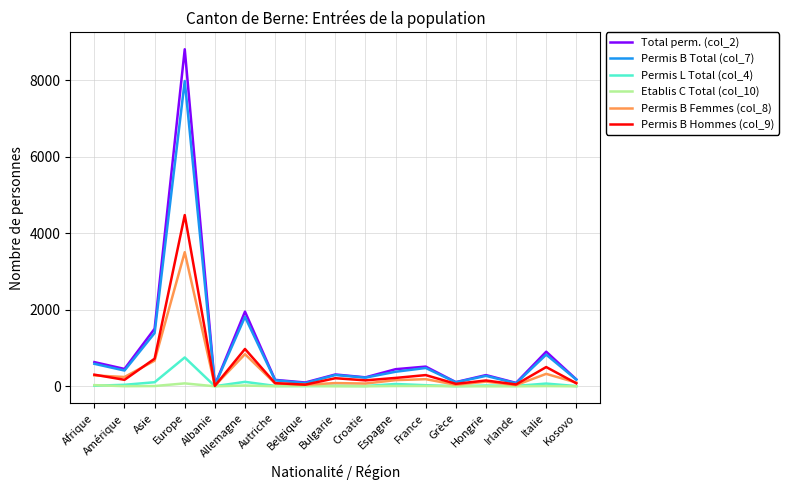

List the series in order of their peak value, lowest first.

Etablis C Total (col_10), Permis L Total (col_4), Permis B Femmes (col_8), Permis B Hommes (col_9), Permis B Total (col_7), Total perm. (col_2)